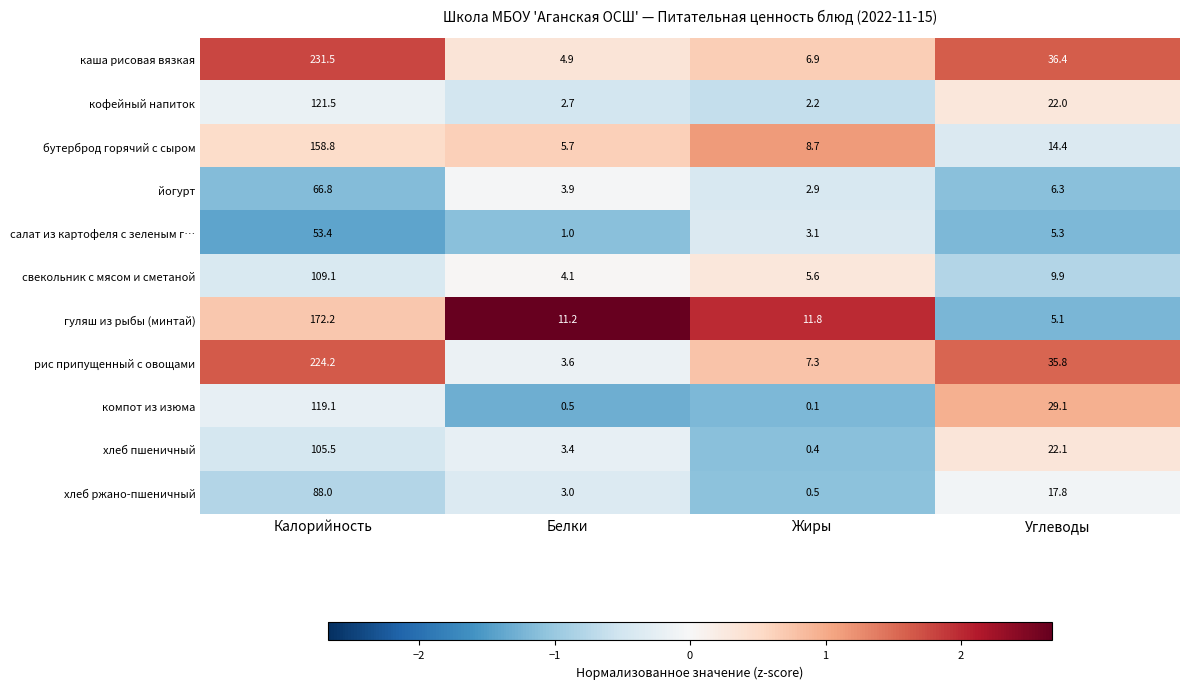

At which category is the sum across all series the highest?

Калорийность